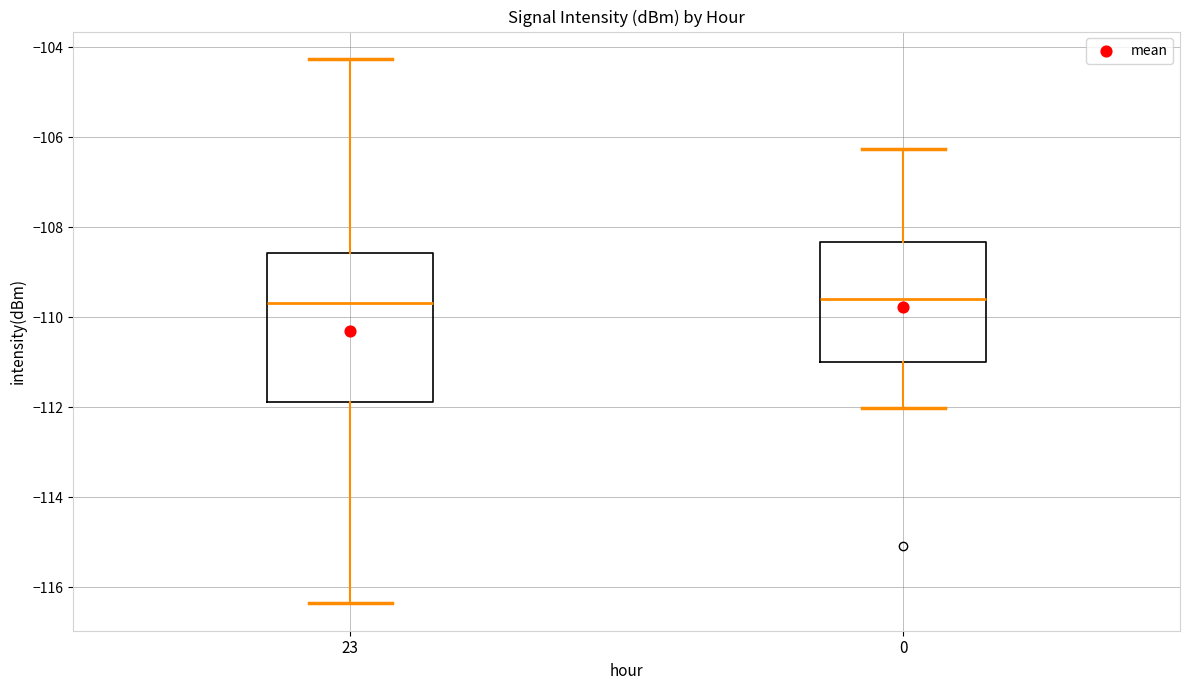

Which box is the tallest, from its lower edge to its upper edge?

23